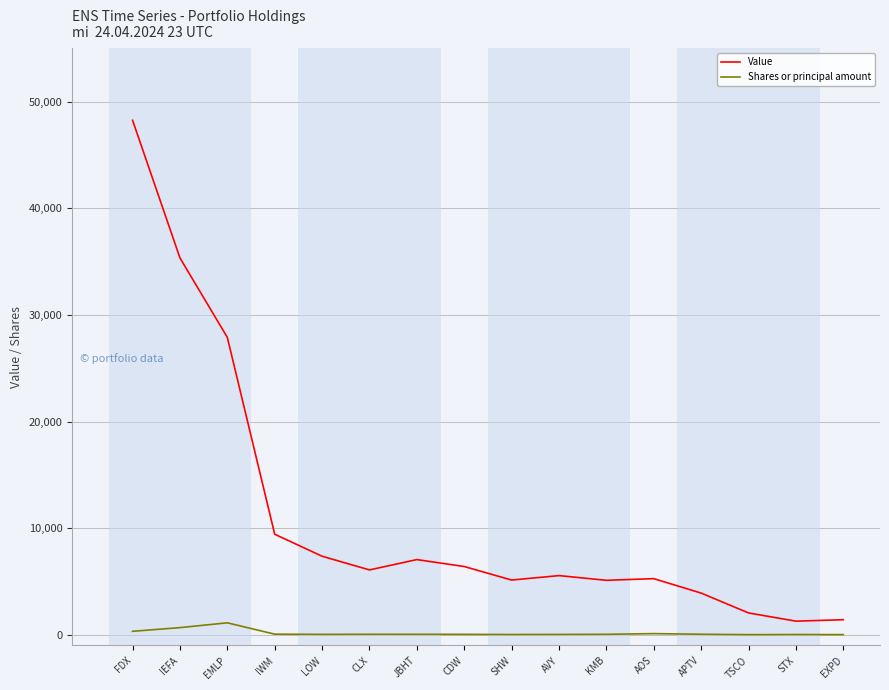

True or false: Value and Shares or principal amount cross at least once.

False